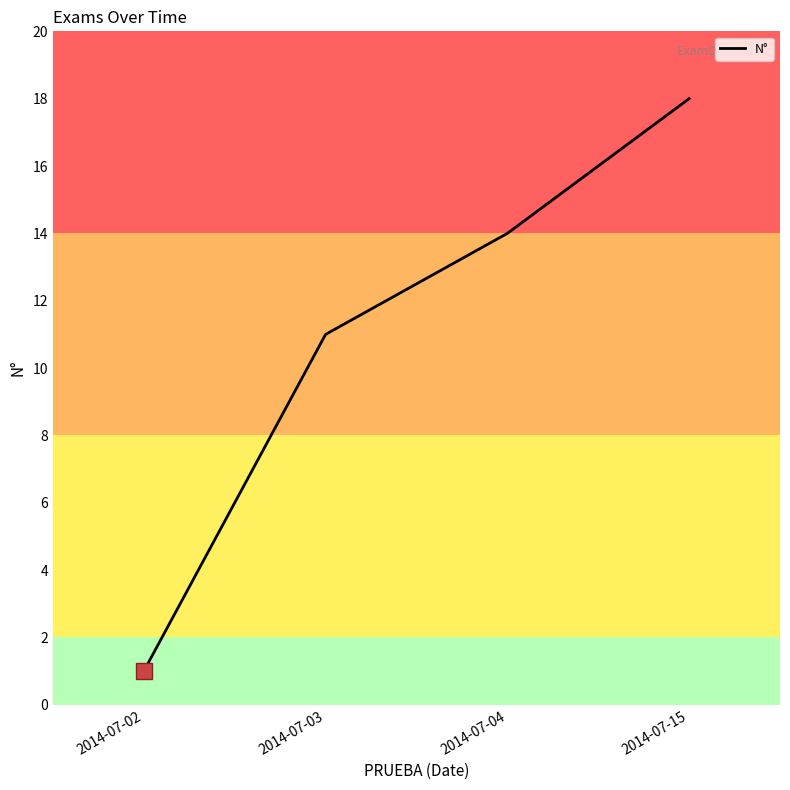

Does the chart display data point markers on the line(s)?

No